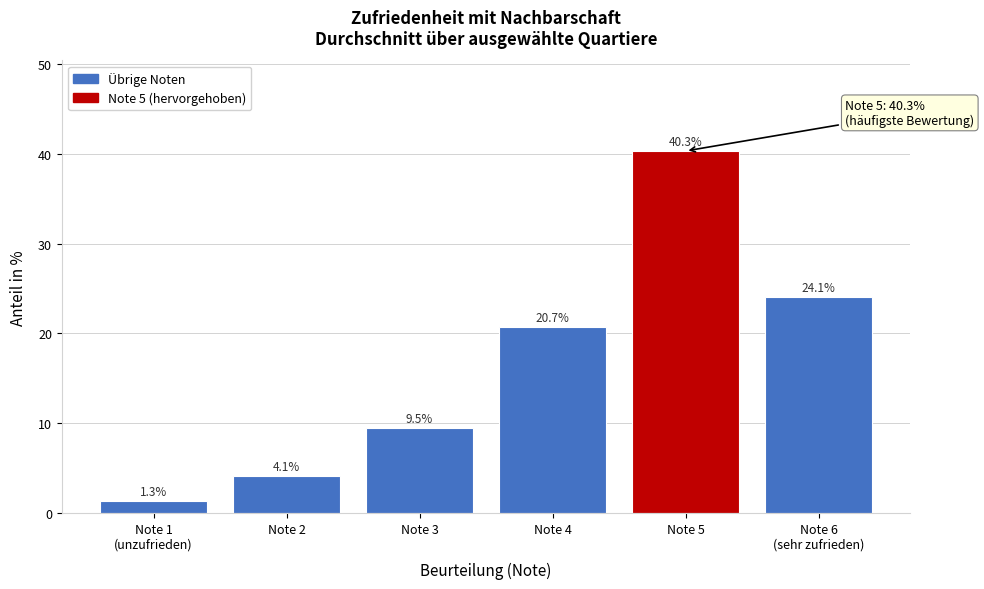

Reading left to right, what are all the values shown in this chart?

1.3	4.1	9.5	20.7	40.3	24.1